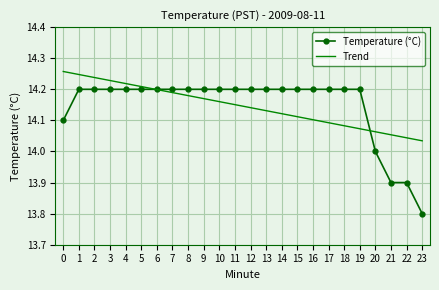

What is the difference between the second highest and second lowest values in the Temperature (°C) series?

0.3